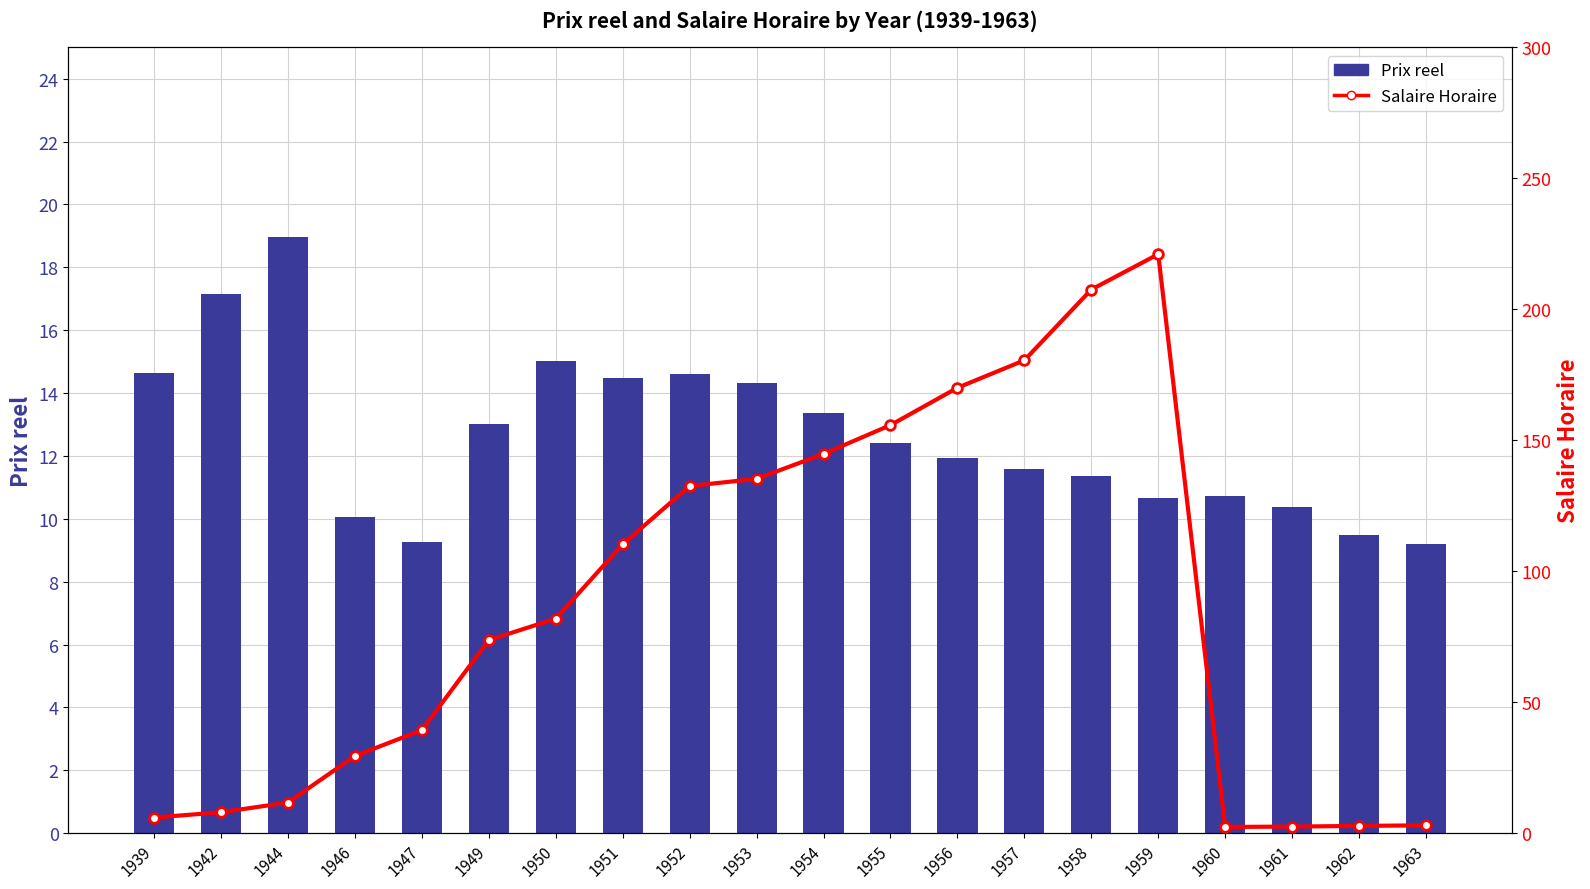

Which series has the largest range (max minus min)?

Salaire Horaire